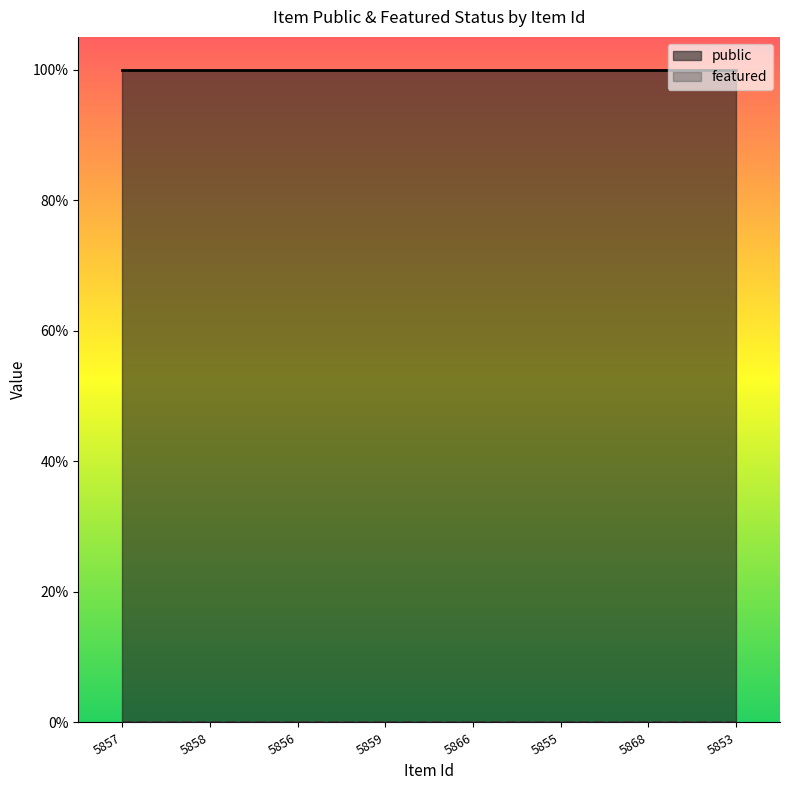

True or false: public and featured cross at least once.

False